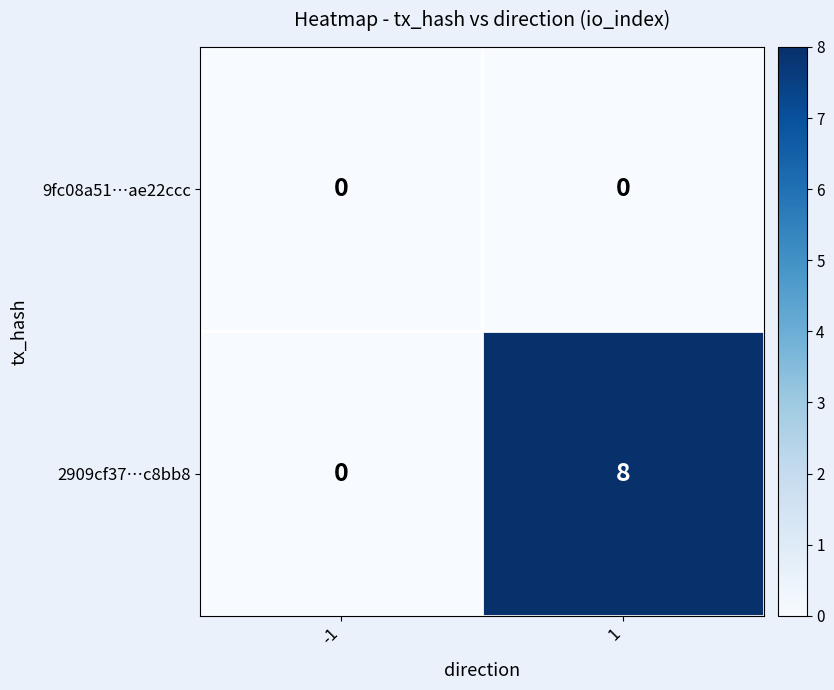

What is the difference between the highest and lowest values at 1?

8